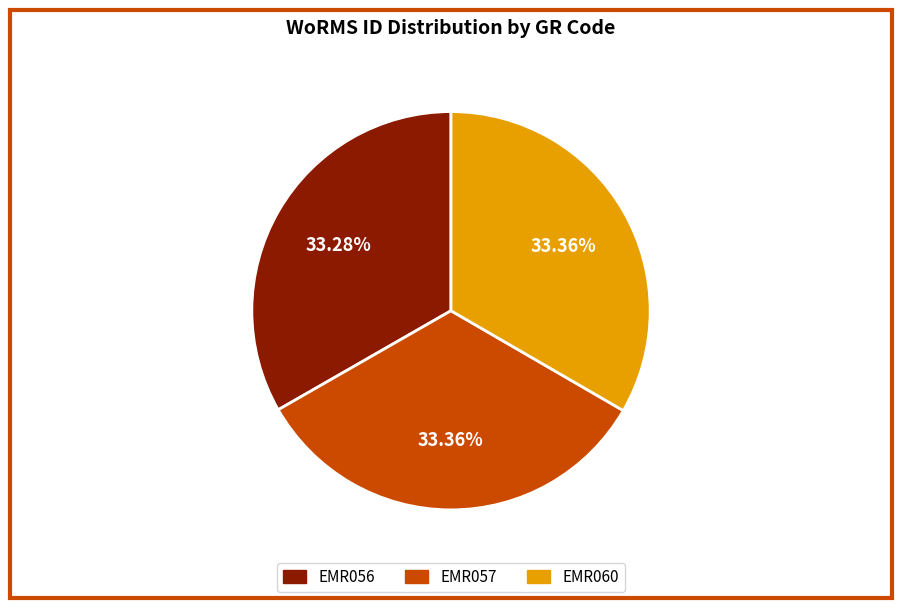

How many slices are in this pie chart?

3